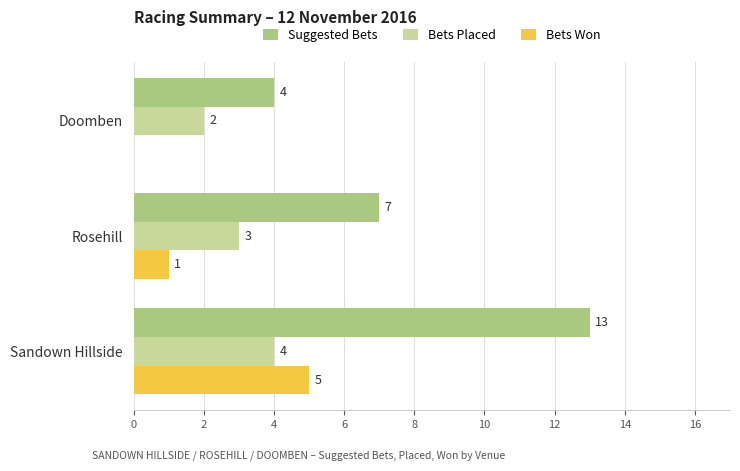

What is the sum of the Suggested Bets values at Sandown Hillside and Rosehill?

20